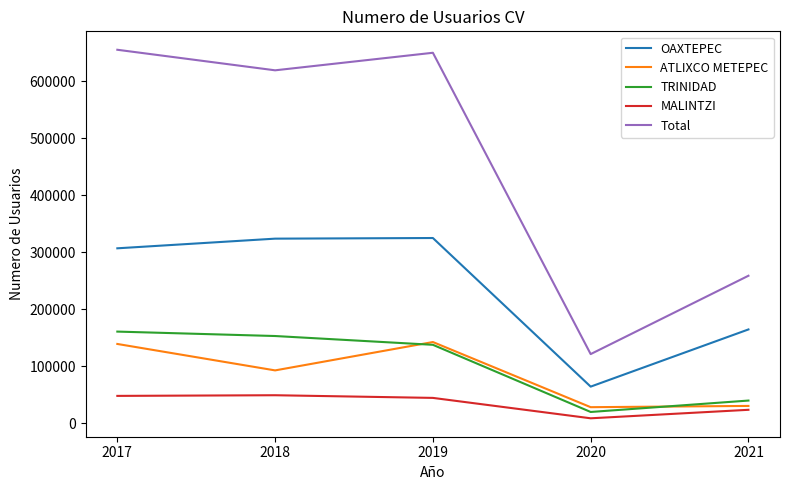

True or false: MALINTZI and TRINIDAD cross at least once.

False